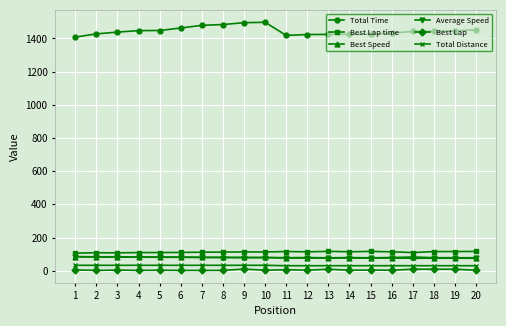

The value of Average Speed at 17 is 75.5. True or false?

True